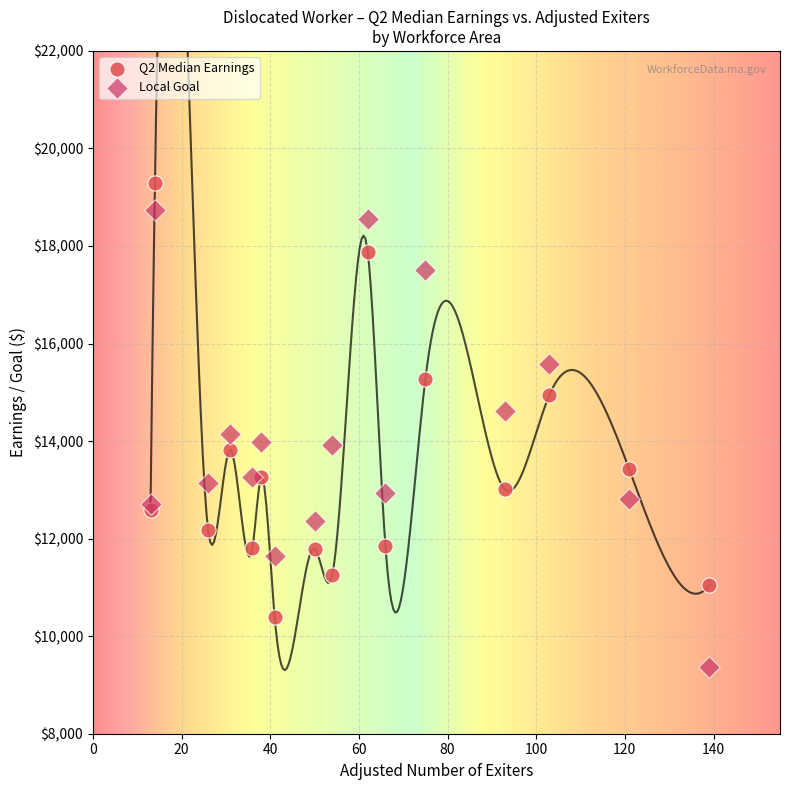

What are all the series names shown in the legend?

Q2 Median Earnings, Local Goal